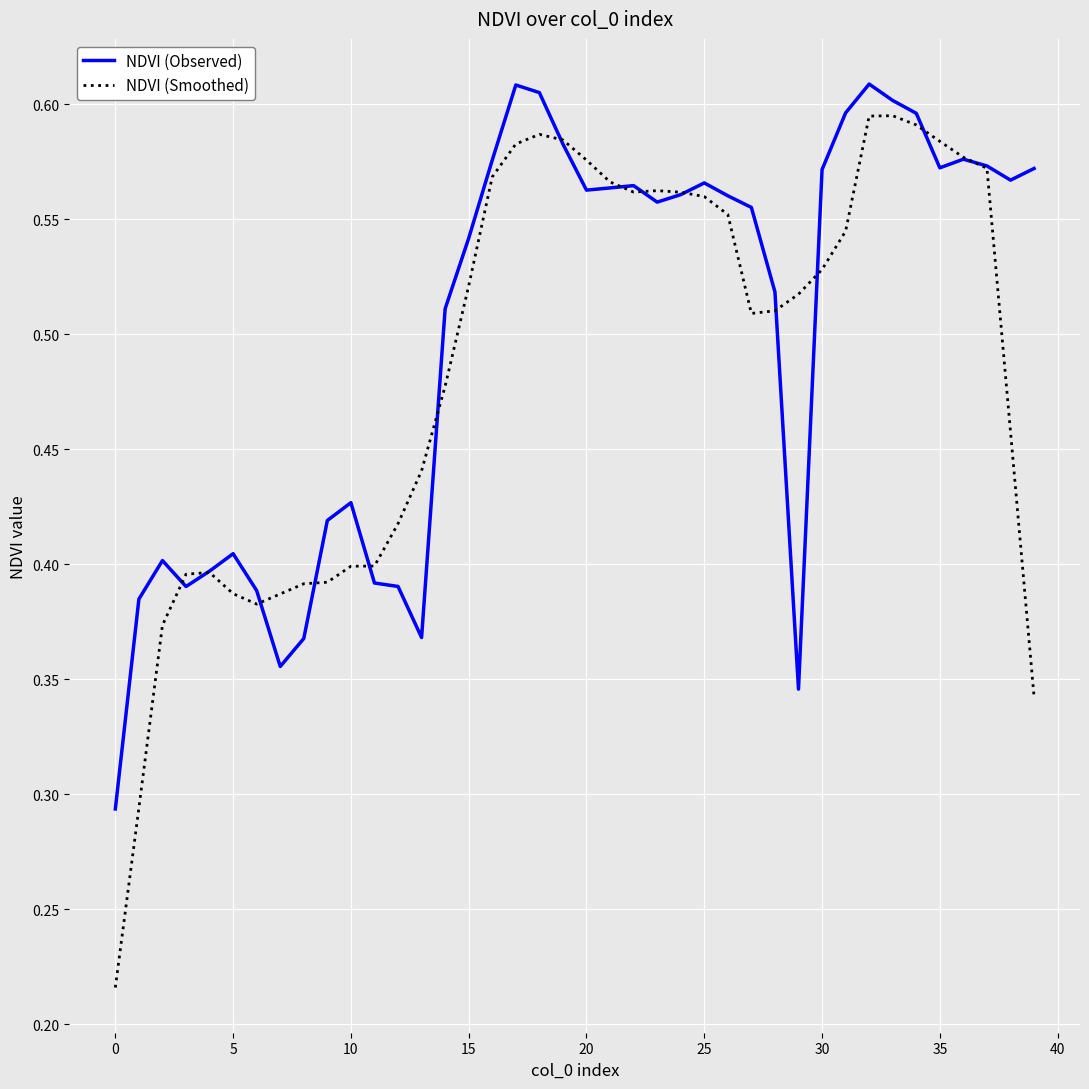

List the series in order of their peak value, highest first.

NDVI (Observed), NDVI (Smoothed)